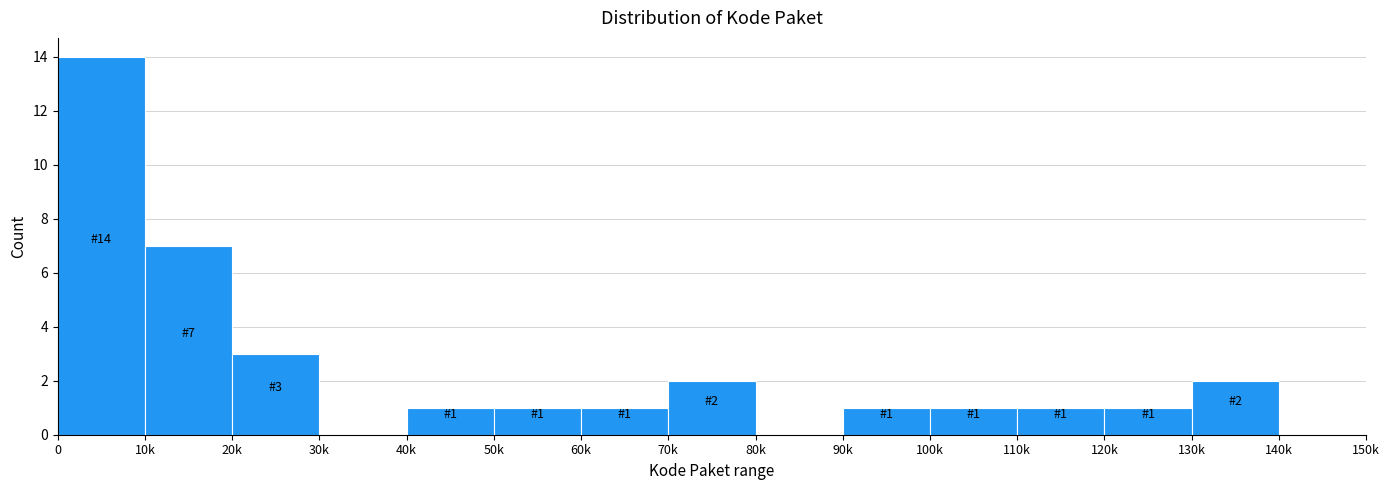

Reading right to left, what are all the values shown in this chart?

140k=0	130k=2	120k=1	110k=1	100k=1	90k=1	80k=0	70k=2	60k=1	50k=1	40k=1	30k=0	20k=3	10k=7	0=14